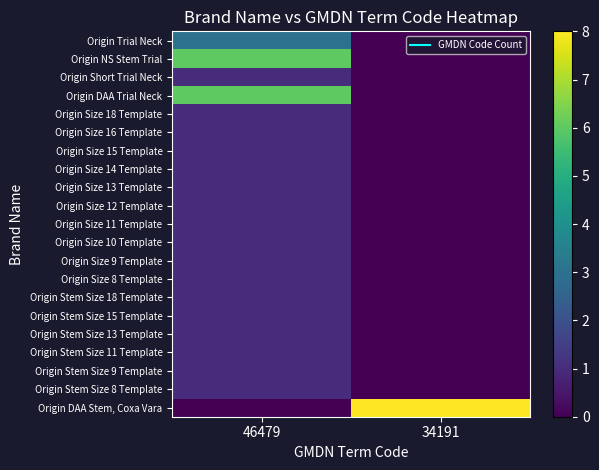

Reading left to right, list all the values displayed in this chart.

Origin Trial Neck: 46479=3	34191=0
Origin NS Stem Trial: 46479=6	34191=0
Origin Short Trial Neck: 46479=1	34191=0
Origin DAA Trial Neck: 46479=6	34191=0
Origin Size 18 Template: 46479=1	34191=0
Origin Size 16 Template: 46479=1	34191=0
Origin Size 15 Template: 46479=1	34191=0
Origin Size 14 Template: 46479=1	34191=0
Origin Size 13 Template: 46479=1	34191=0
Origin Size 12 Template: 46479=1	34191=0
Origin Size 11 Template: 46479=1	34191=0
Origin Size 10 Template: 46479=1	34191=0
Origin Size 9 Template: 46479=1	34191=0
Origin Size 8 Template: 46479=1	34191=0
Origin Stem Size 18 Template: 46479=1	34191=0
Origin Stem Size 15 Template: 46479=1	34191=0
Origin Stem Size 13 Template: 46479=1	34191=0
Origin Stem Size 11 Template: 46479=1	34191=0
Origin Stem Size 9 Template: 46479=1	34191=0
Origin Stem Size 8 Template: 46479=1	34191=0
Origin DAA Stem, Coxa Vara: 46479=0	34191=8